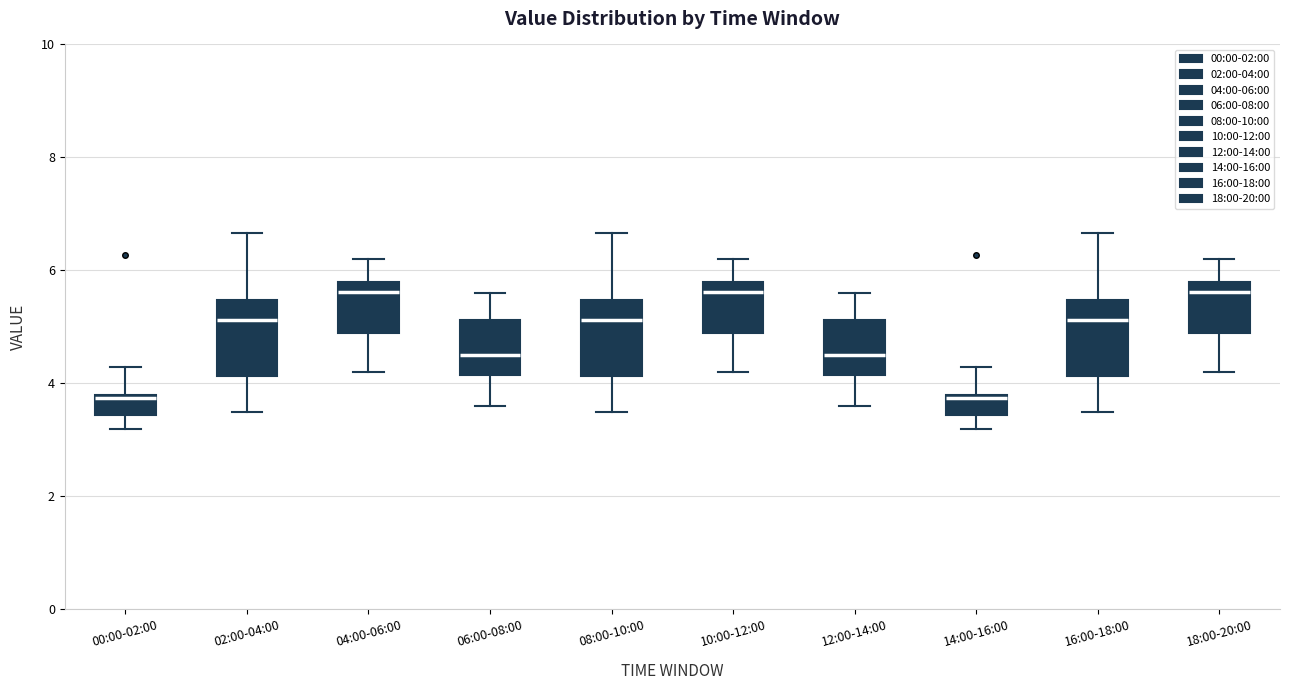

Reading left to right, transcribe this box plot: for each box, give where its median line is, the range the box spans, and where its two whiskers end, as read against the y-axis. The values are not printed on the chart, so give them approximately, as read against the axis.

00:00-02:00: median 3.8, box 3.4 to 3.8, whiskers 3.2 to 4.4
02:00-04:00: median 5.2, box 4.2 to 5.4, whiskers 3.6 to 6.6
04:00-06:00: median 5.6, box 4.8 to 5.8, whiskers 4.2 to 6.2
06:00-08:00: median 4.6, box 4.2 to 5.2, whiskers 3.6 to 5.6
08:00-10:00: median 5.2, box 4.2 to 5.4, whiskers 3.6 to 6.6
10:00-12:00: median 5.6, box 4.8 to 5.8, whiskers 4.2 to 6.2
12:00-14:00: median 4.6, box 4.2 to 5.2, whiskers 3.6 to 5.6
14:00-16:00: median 3.8, box 3.4 to 3.8, whiskers 3.2 to 4.4
16:00-18:00: median 5.2, box 4.2 to 5.4, whiskers 3.6 to 6.6
18:00-20:00: median 5.6, box 4.8 to 5.8, whiskers 4.2 to 6.2